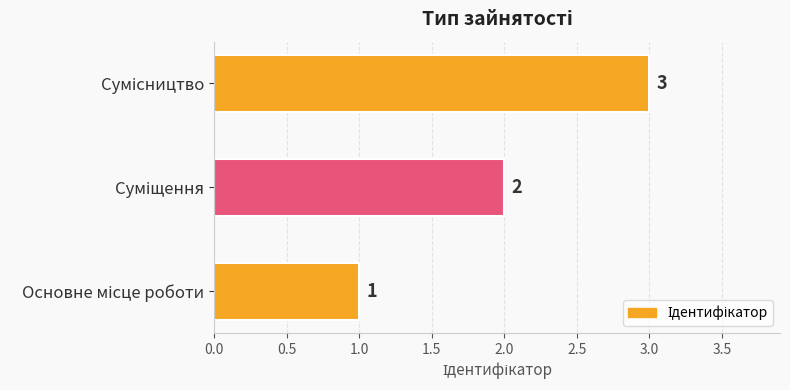

How many categories are shown in the chart?

3